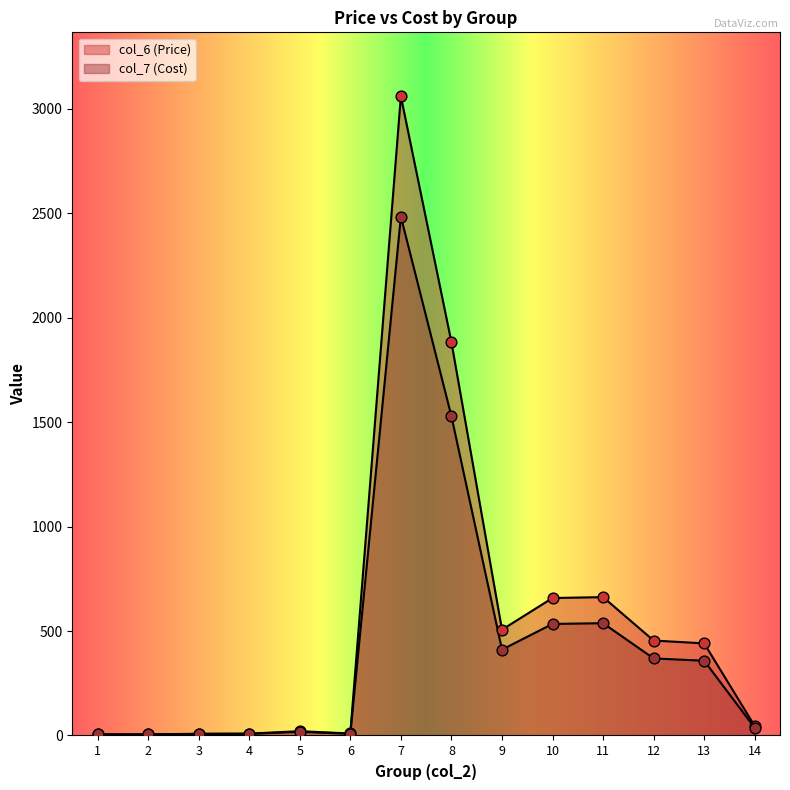

Which series has the largest total across all categories?

col_6 (Price)